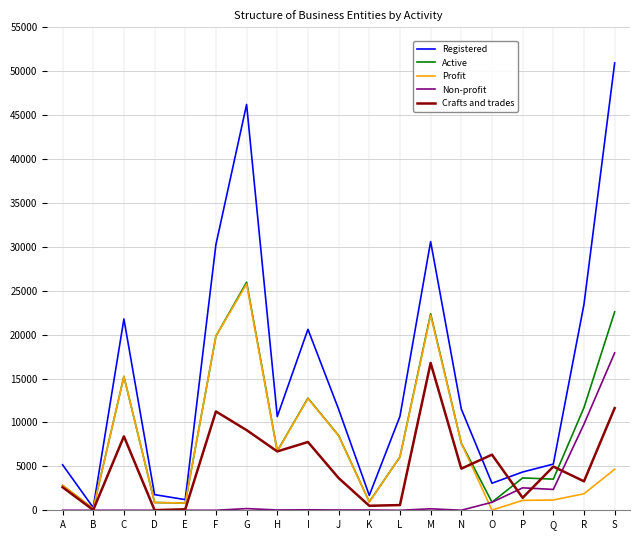

Which category has the highest value in the Active series?

G